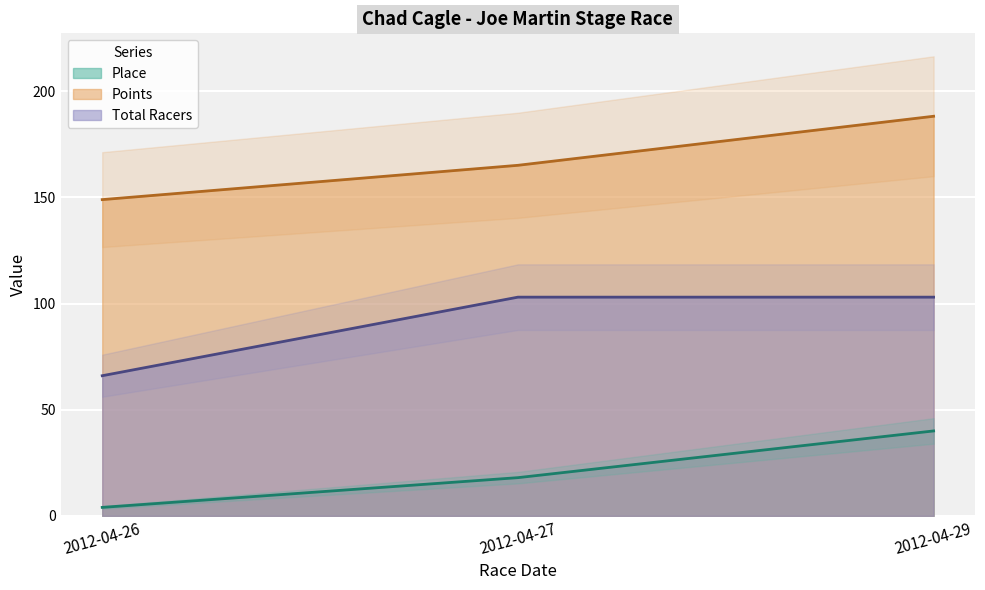

How many data points in Place are above 18?

1